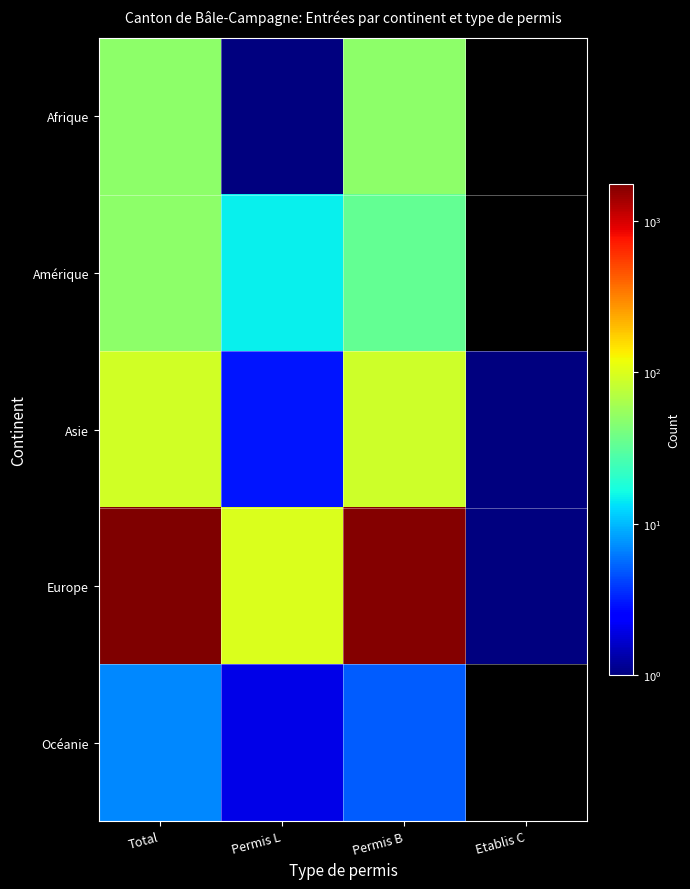

What is the difference between the highest and lowest values at Permis L?

97